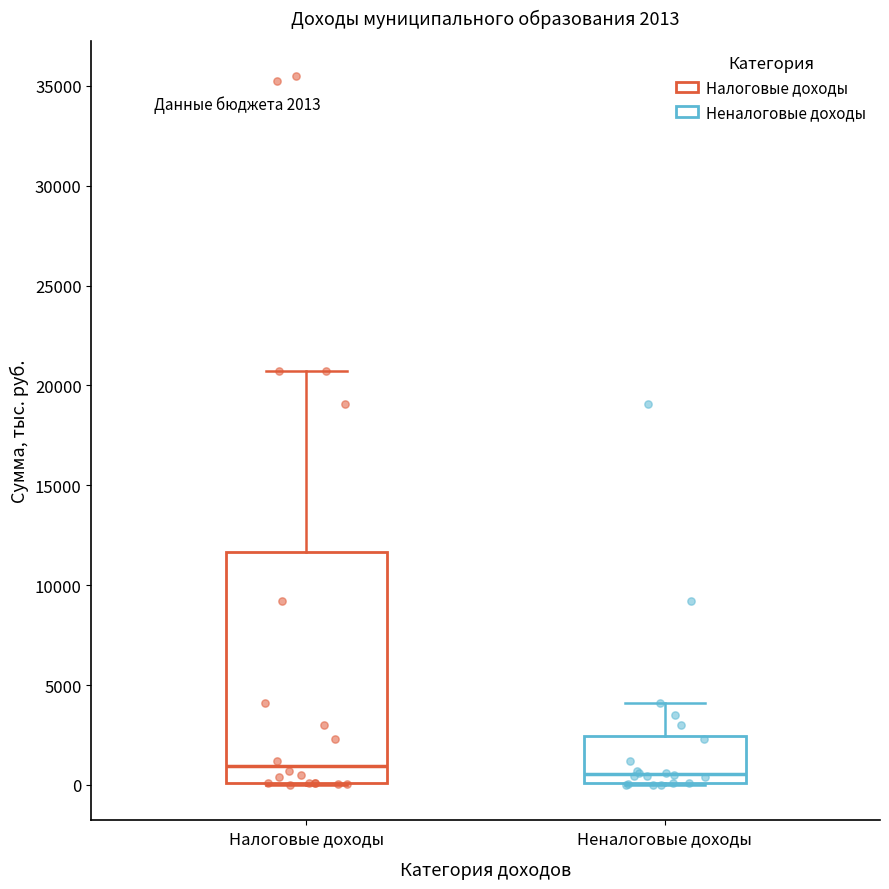

Which box is the tallest, from its lower edge to its upper edge?

Налоговые доходы